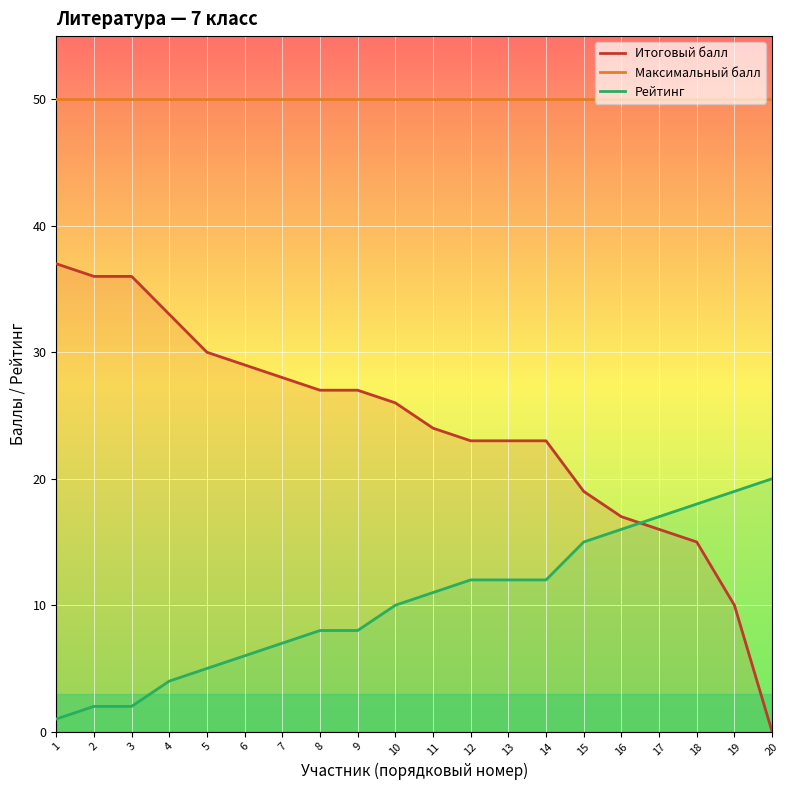

What is the value of the Максимальный балл point at the 16th from the left?

50